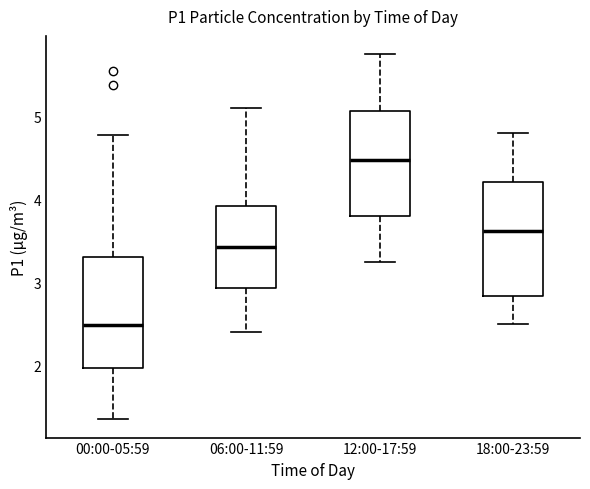

Where is the upper edge of the box for 12:00-17:59 on the y-axis? The values are not printed on the chart, so give them approximately, as read against the axis.

5.1